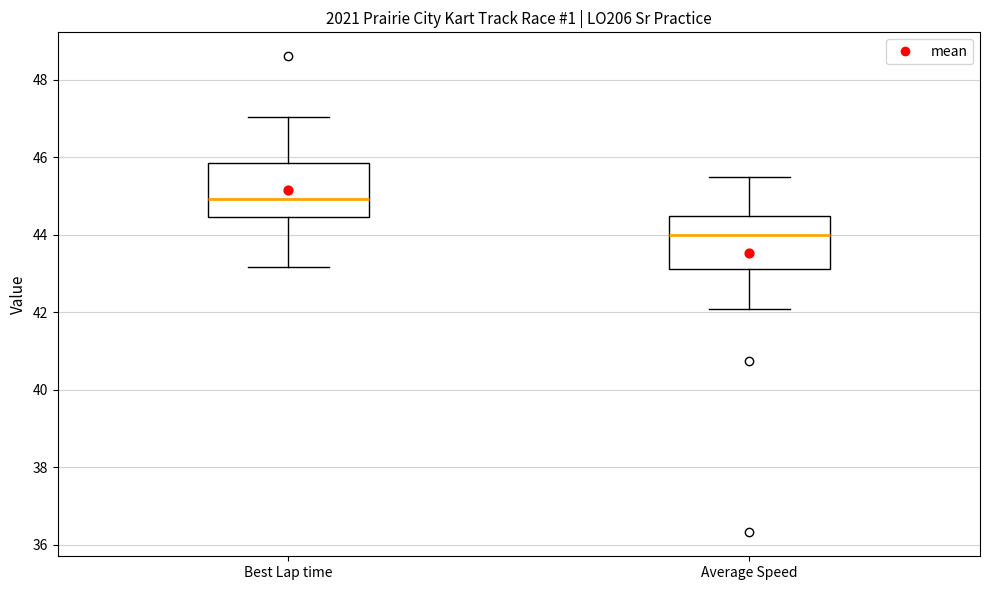

Which box has the highest median line?

Best Lap time